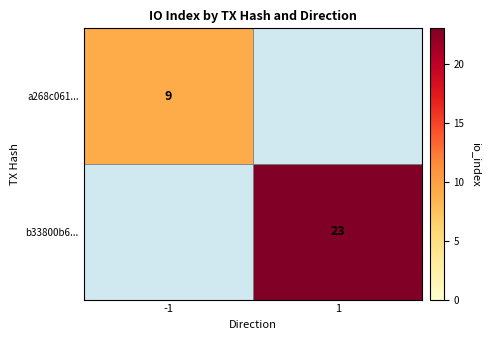

The a268c061... series shows 9 at -1. True or false?

True